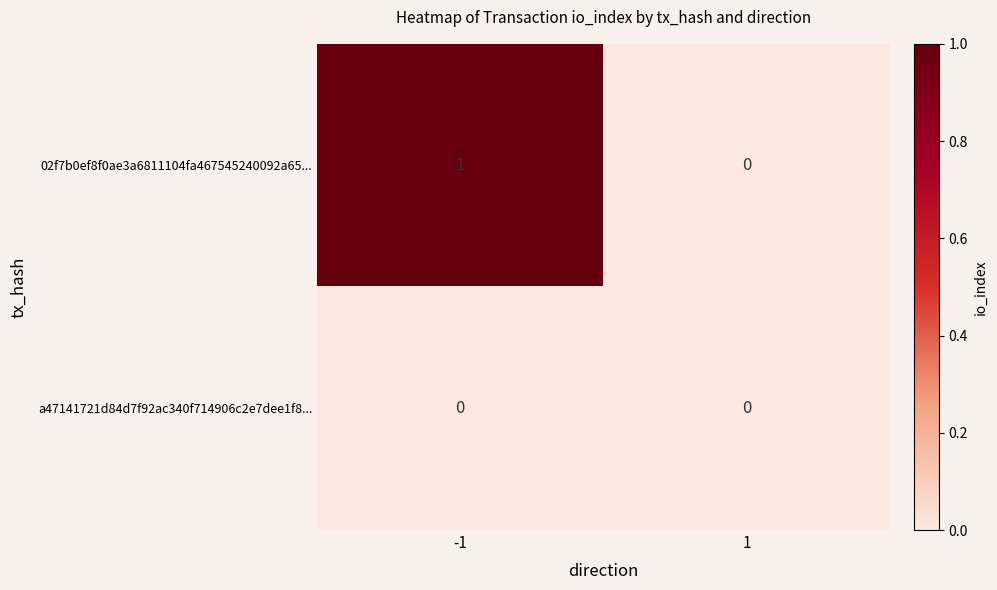

List the series in order of their peak value, highest first.

02f7b0ef8f0ae3a6811104fa467545240092a65..., a47141721d84d7f92ac340f714906c2e7dee1f8...